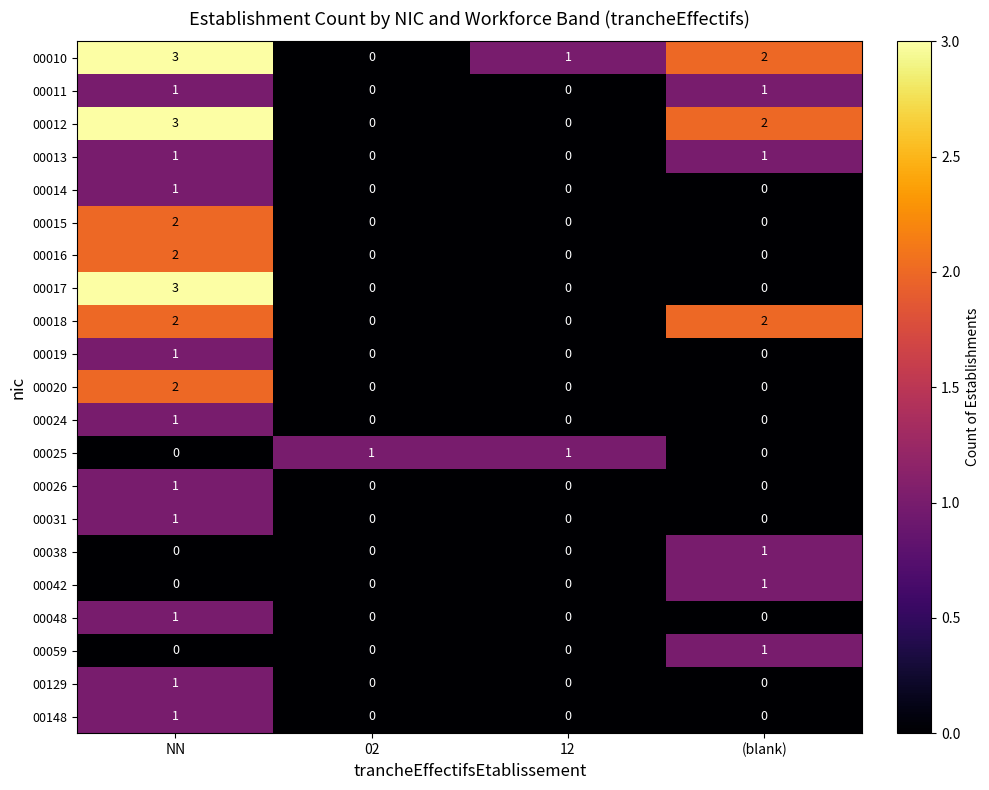

Between NN and (blank), which series saw the biggest shift?

00017